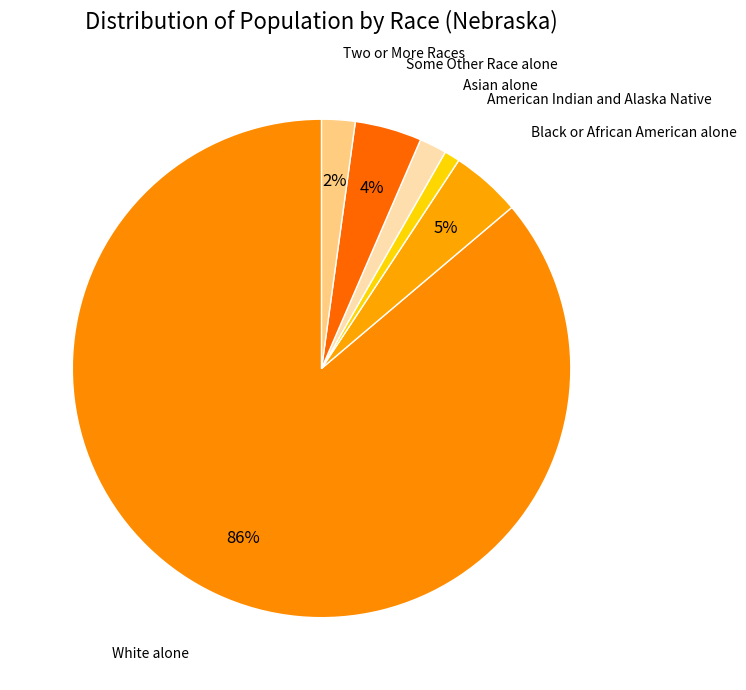

What is the largest slice in the pie chart?

White alone